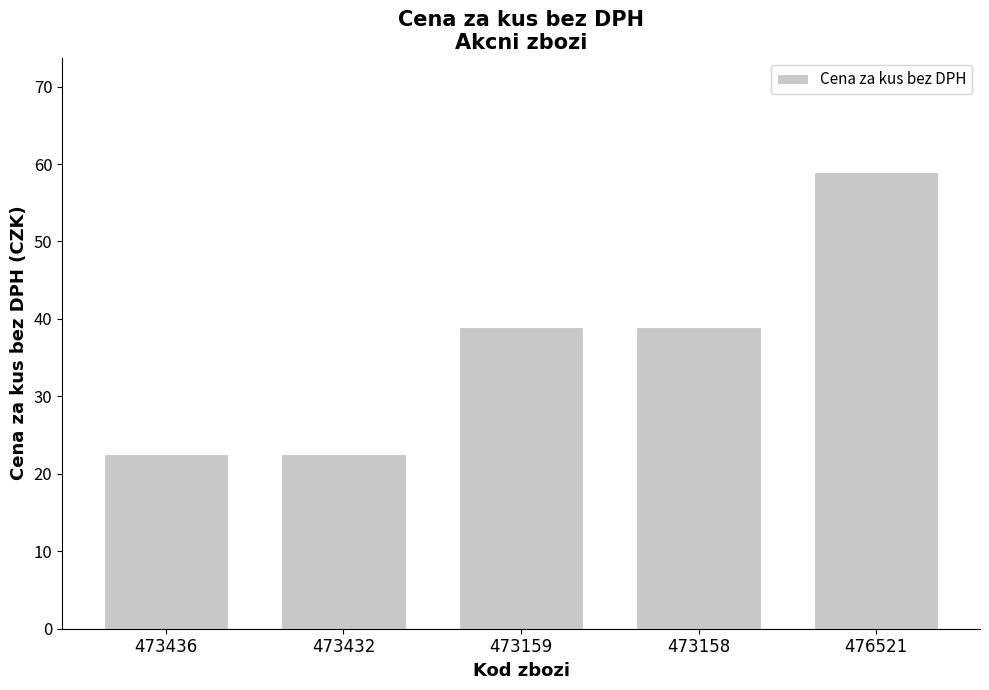

How many series are shown in this chart?

1